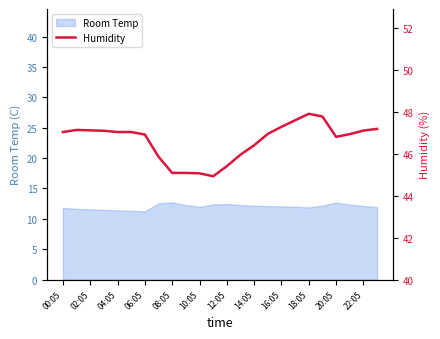

What is the greatest value displayed?

47.9